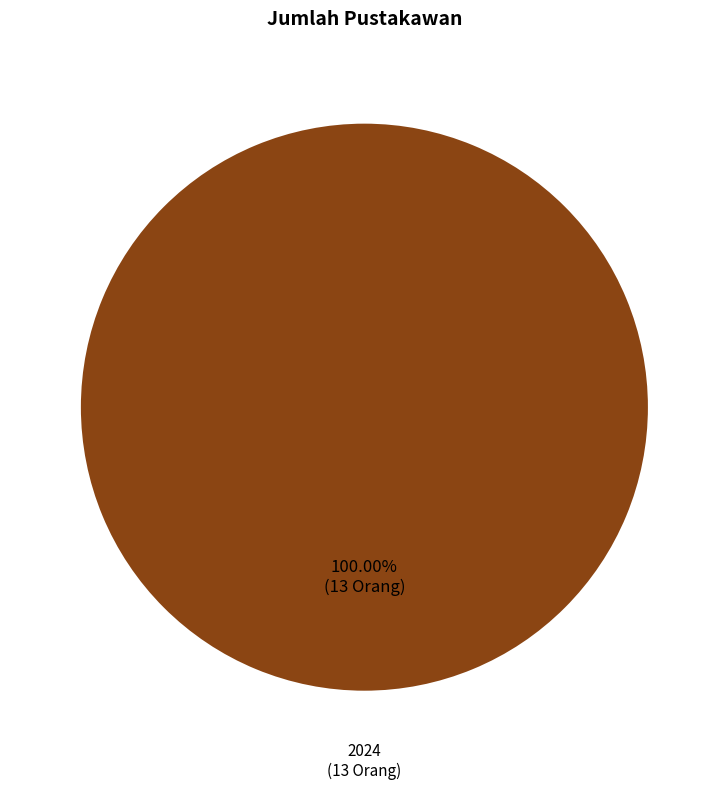

Is there any slice that represents more than half of the pie?

Yes